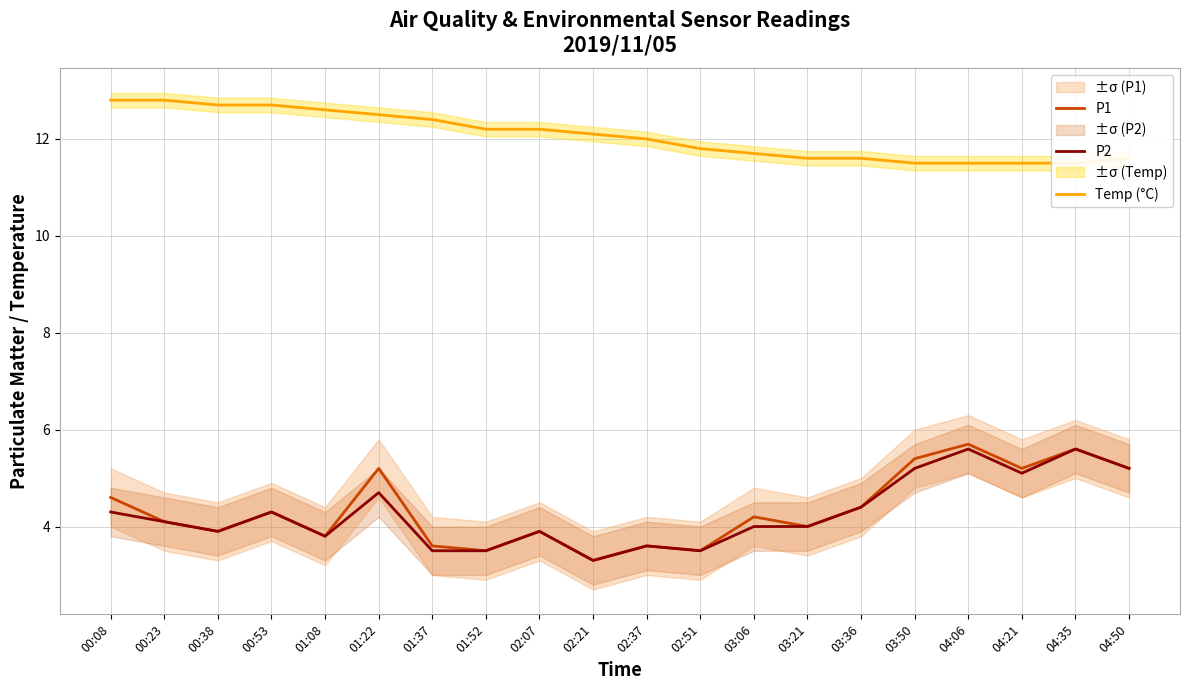

Is the value of P1 at 00:08 greater than the value of Temp (°C) at 02:37?

No